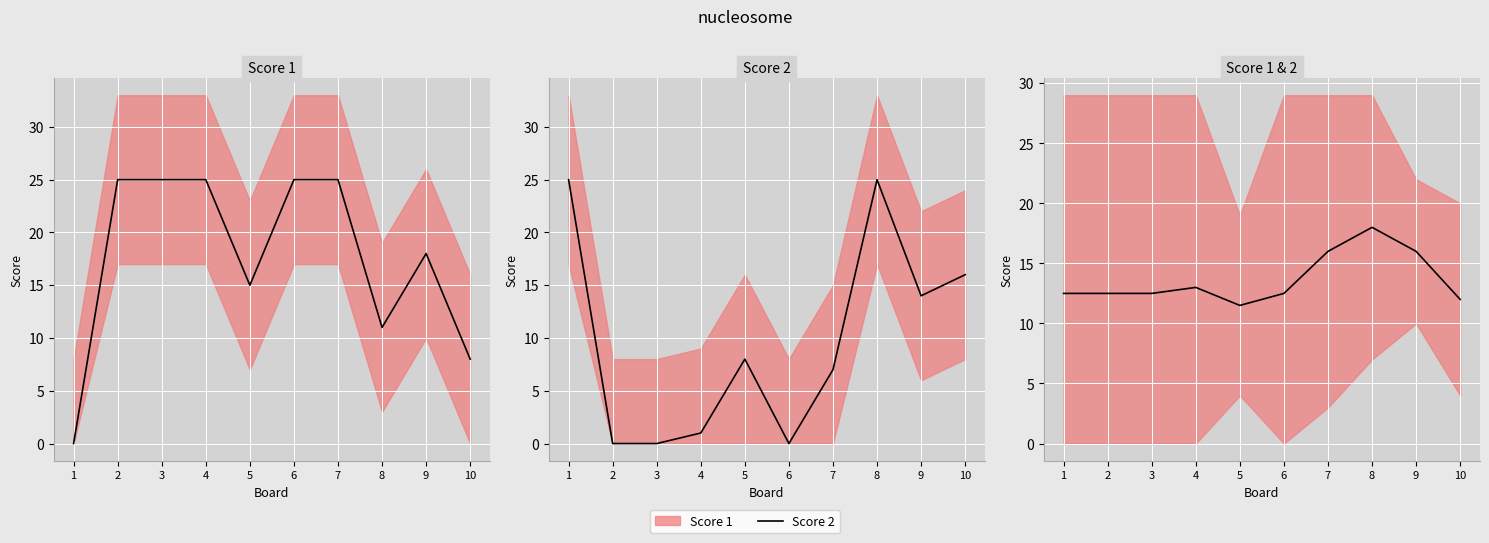

Which category has the lowest value across all series?

5